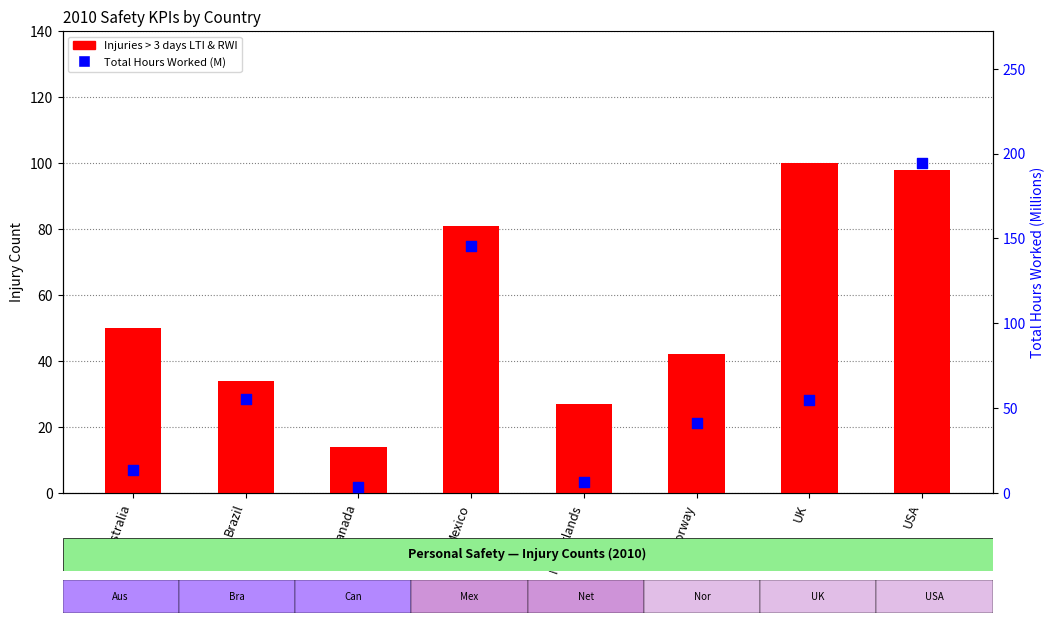

Which series has the largest total across all categories?

Total Hours Worked (M)